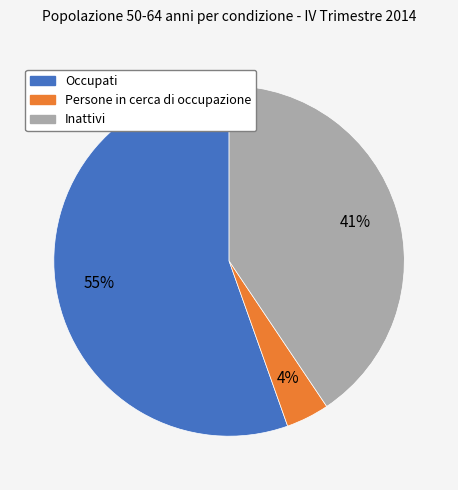

What is the smallest slice in the pie chart?

Persone in cerca di occupazione